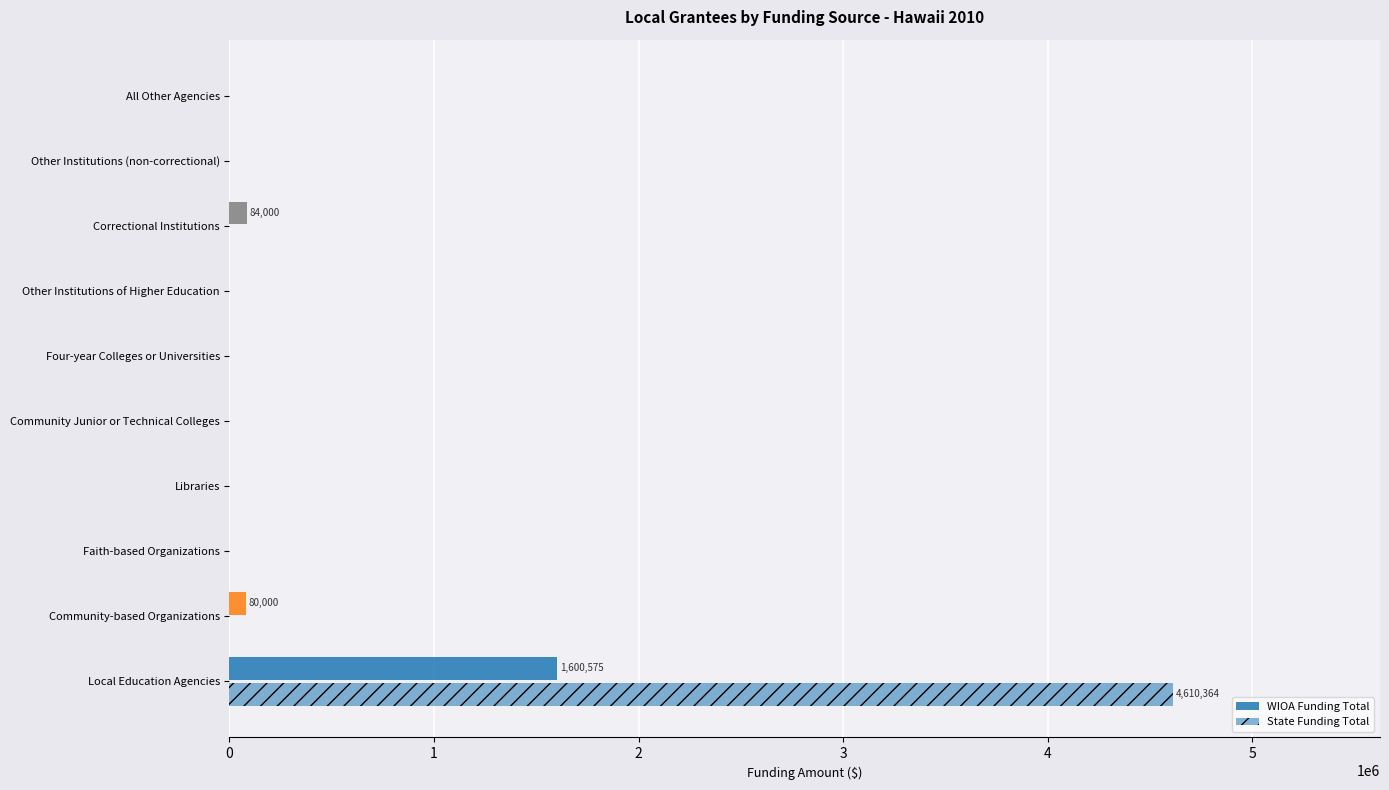

Count the number of data series in this chart.

2